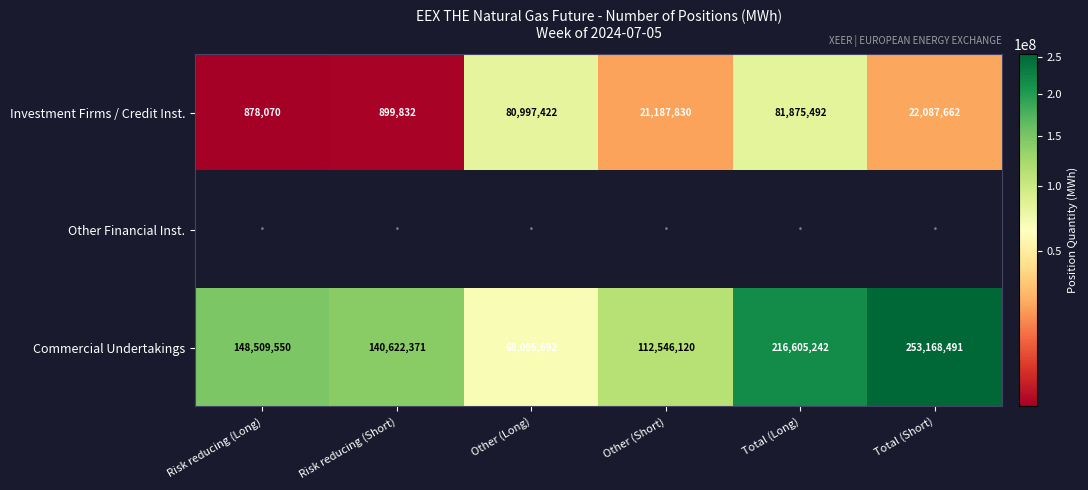

The Commercial Undertakings series shows 98660505.6 at Other (Long). True or false?

False